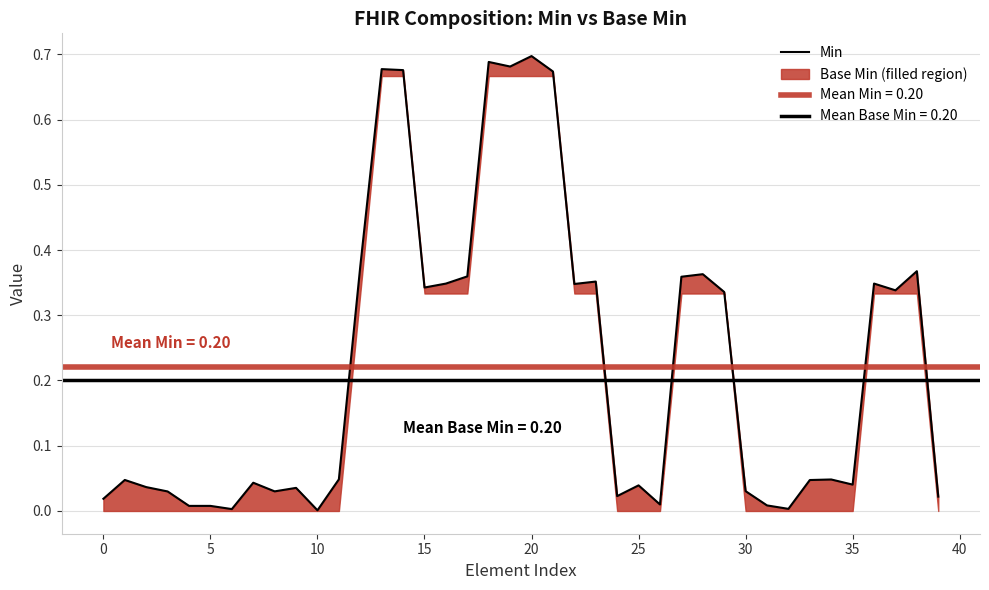

Reading left to right, transcribe all the data shown in this chart.

0.0	0.0	0.0	0.0	0.0	0.0	0.0	0.0	0.0	0.0	0.0	0.0	0.4	0.7	0.7	0.3	0.3	0.4	0.7	0.7	0.7	0.7	0.3	0.4	0.0	0.0	0.0	0.4	0.4	0.3	0.0	0.0	0.0	0.0	0.0	0.0	0.3	0.3	0.4	0.0